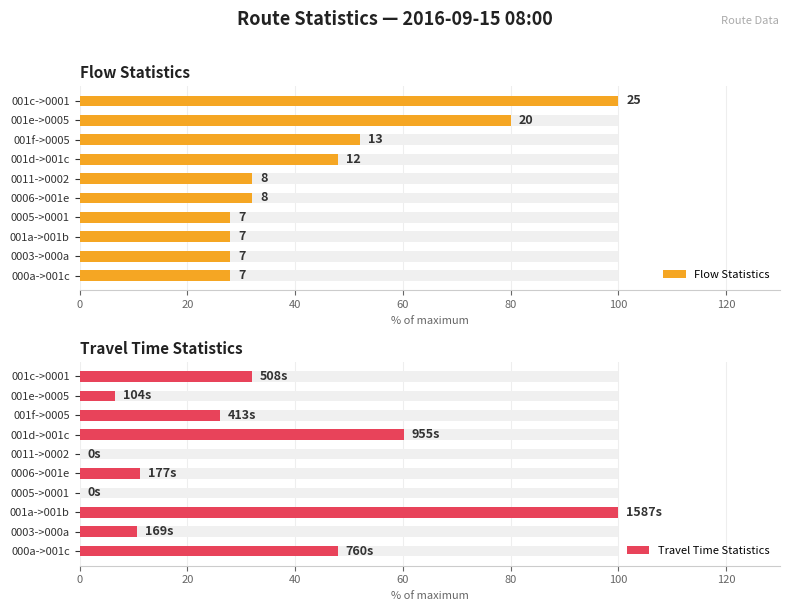

How many series are shown in this chart?

2